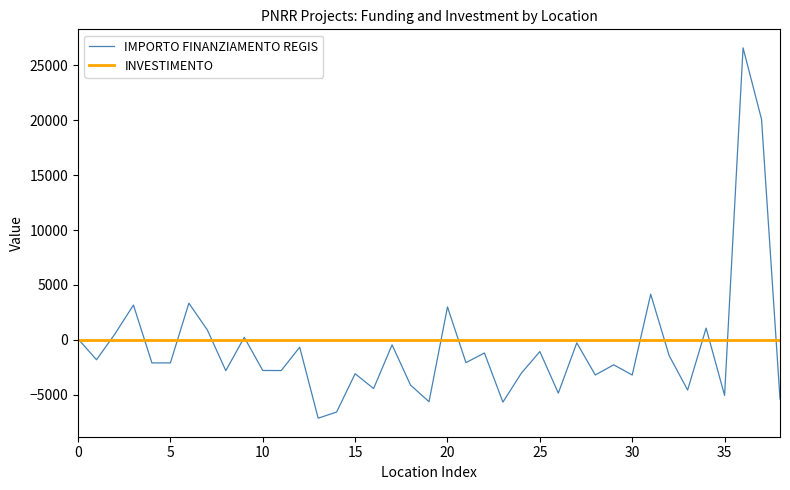

List the series in order of their peak value, highest first.

IMPORTO FINANZIAMENTO REGIS, INVESTIMENTO